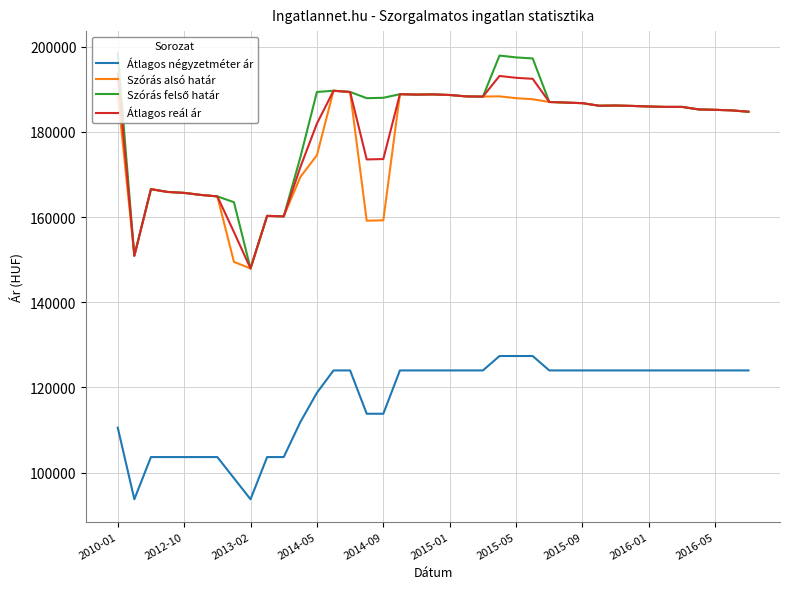

What is the minimum value shown in the chart?

93750